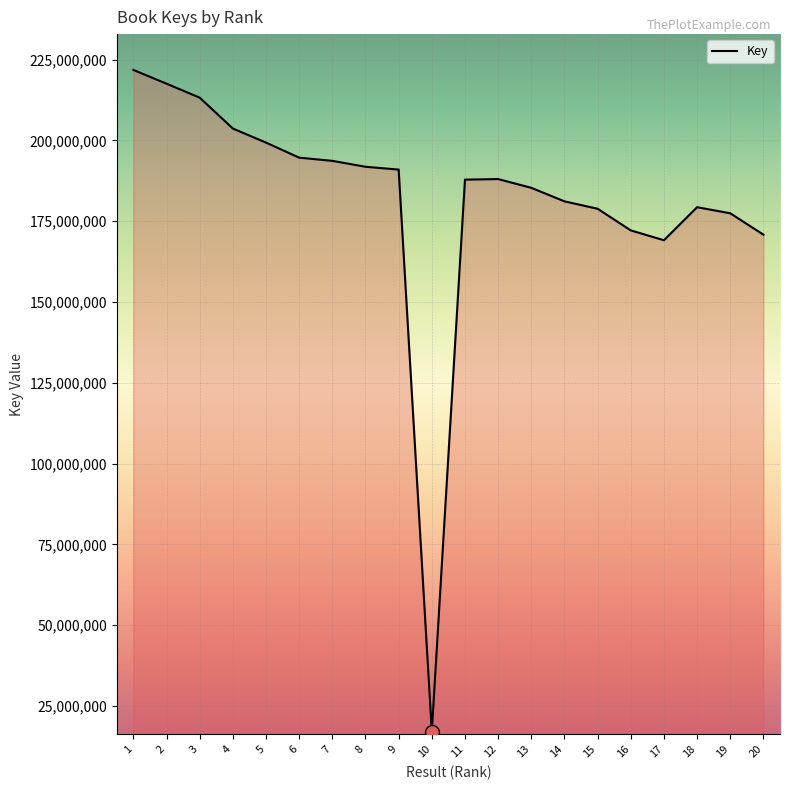

What is the sum of the values at 18 and 4?

383021780